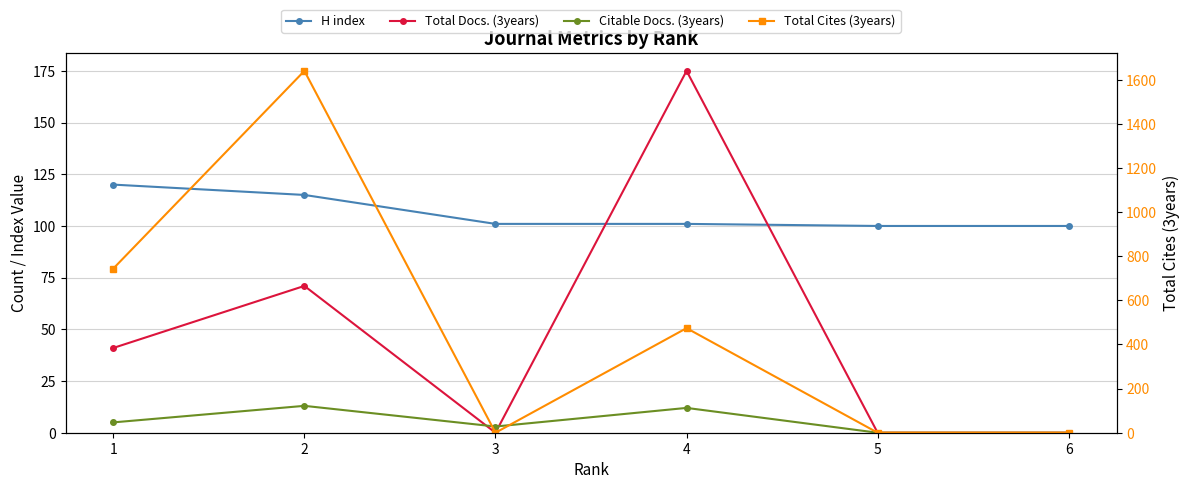

Where is the first local minimum for Citable Docs. (3years)?

3